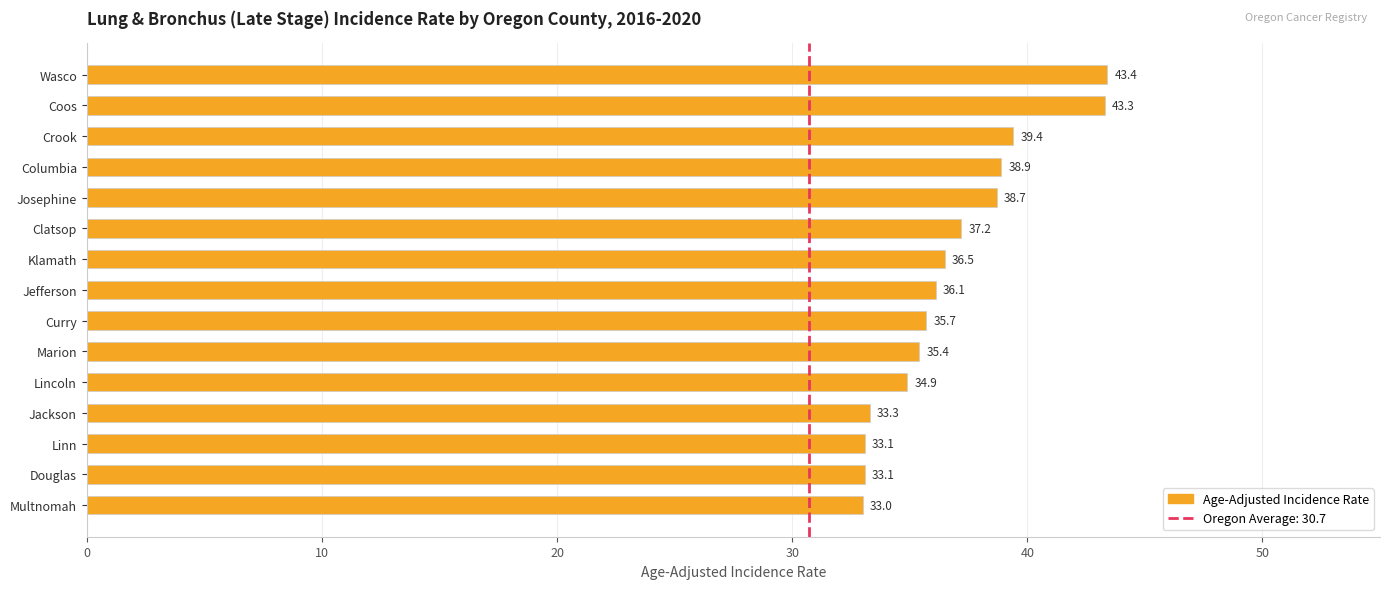

Reading top to bottom, extract all data points from this chart.

43.4	43.3	39.4	38.9	38.7	37.2	36.5	36.1	35.7	35.4	34.9	33.3	33.1	33.1	33.0